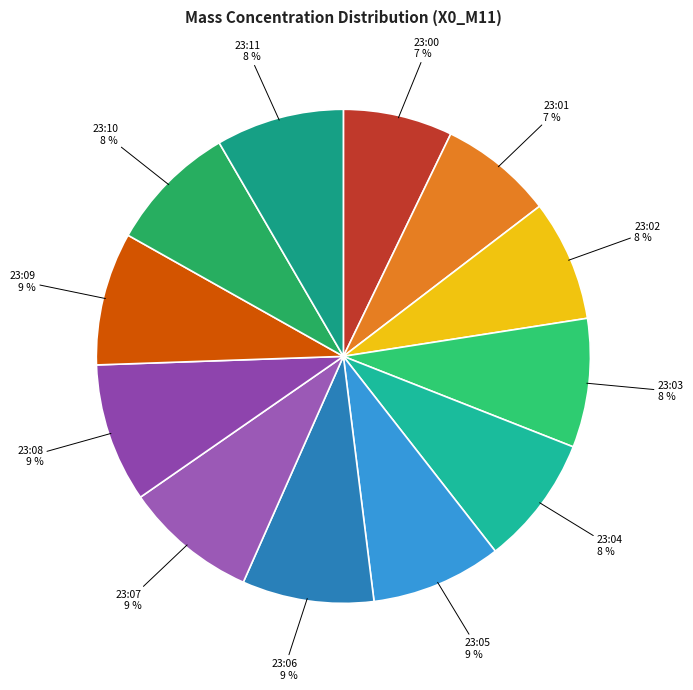

To the nearest percent, what is the average slice percentage?

8%